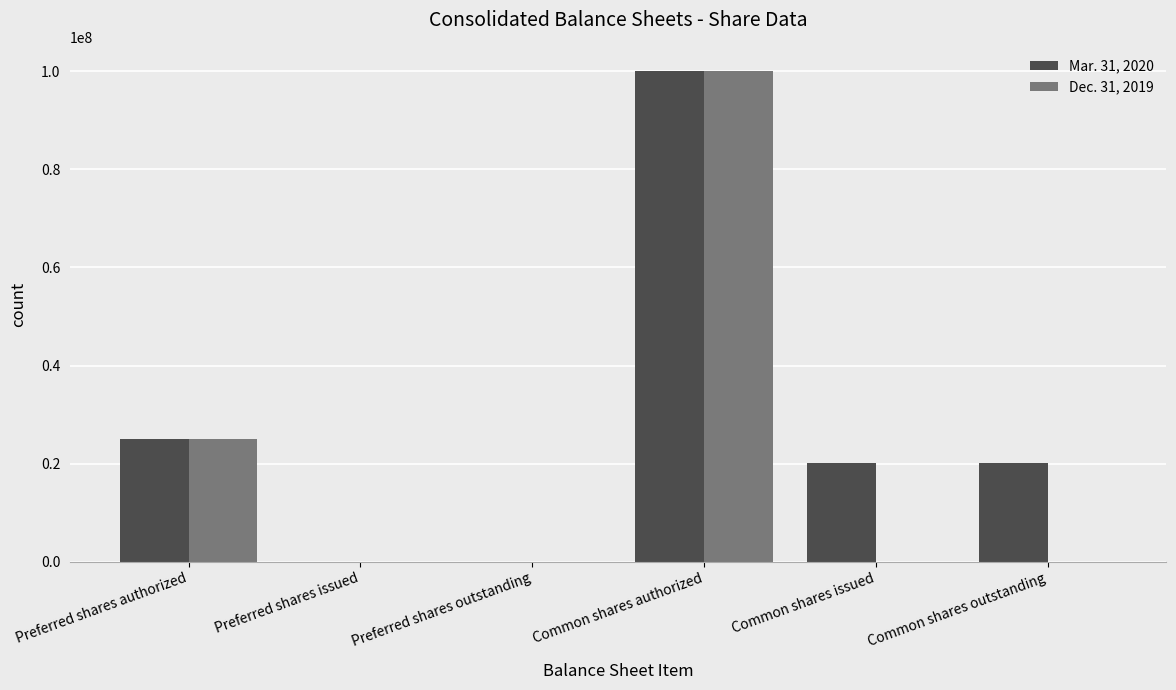

What is the maximum value for Mar. 31, 2020?

100000000